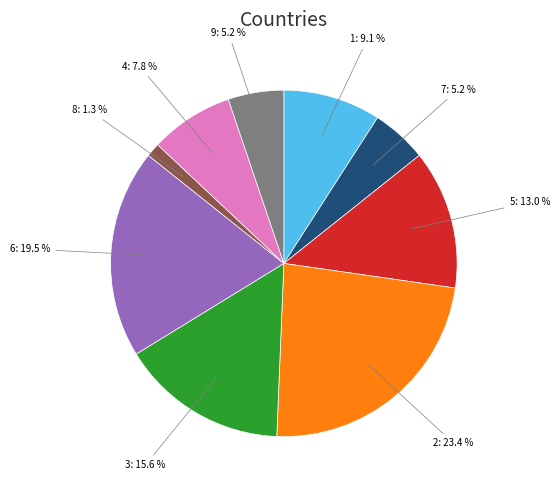

Does any single category account for the majority?

No